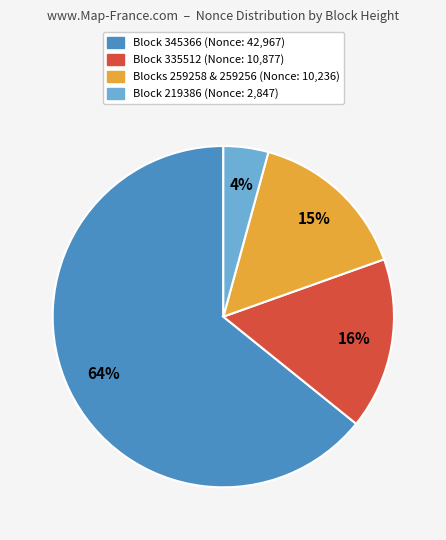

Does any single category account for the majority?

Yes